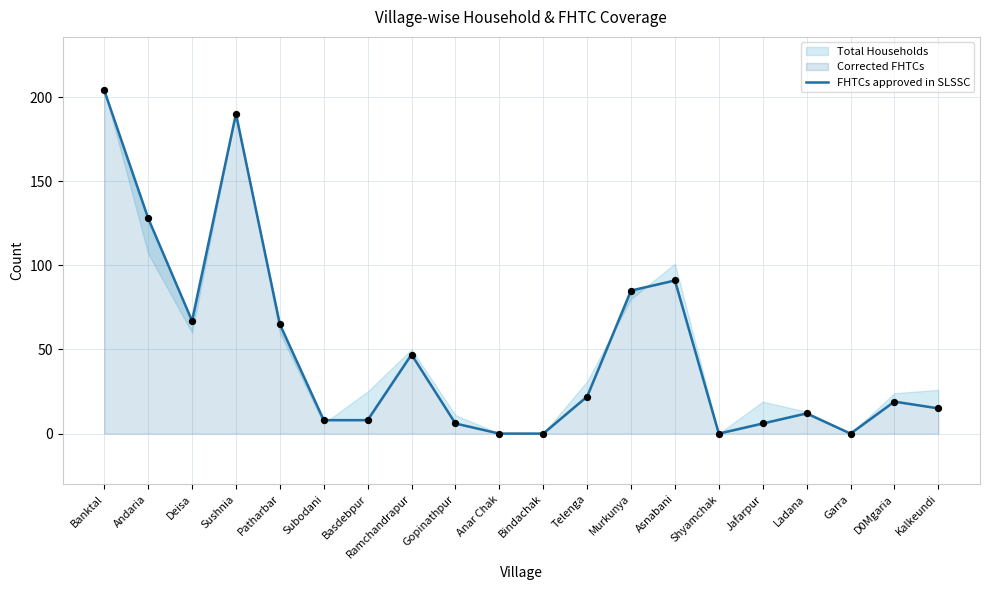

Between Telenga and Asnabani, which is larger?

Asnabani